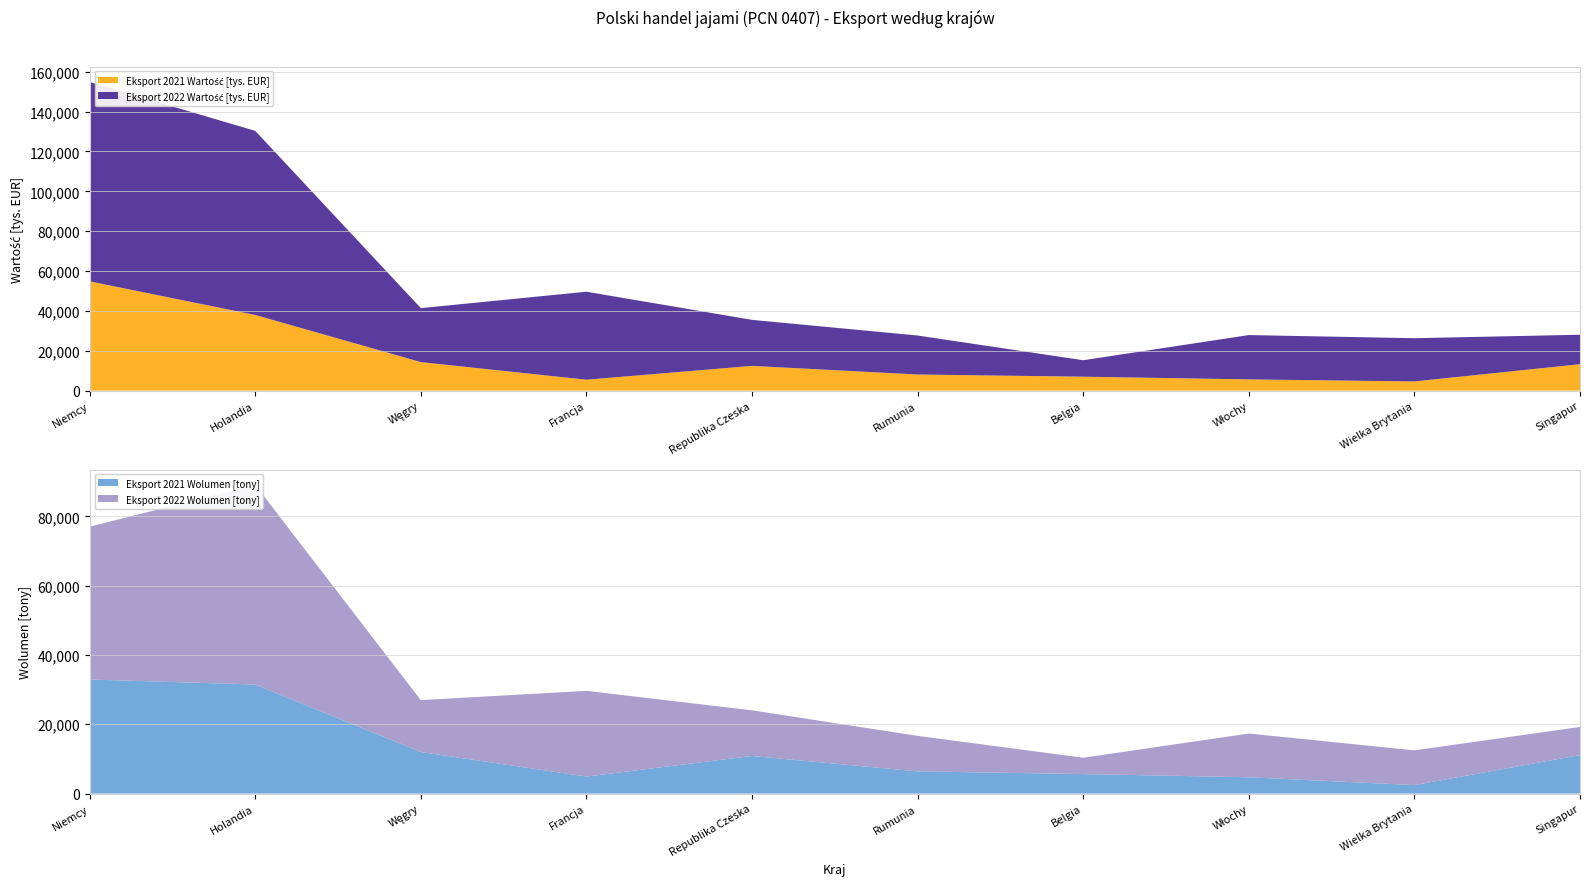

Reading left to right, extract all data points from this chart.

Eksport 2021 Wartość [tys. EUR]: 54832.8	37964.8	14319.7	5481.4	12423.1	8099.5	7001.0	5654.0	4617.2	13270.1
Eksport 2022 Wartość [tys. EUR]: 99989.8	92362.9	27074.2	44148.0	23087.7	19556.7	8255.3	22229.7	21690.5	14777.4
Eksport 2021 Wolumen [tony]: 32930.6	31476.8	11991.8	4903.0	10849.1	6404.8	5629.4	4703.4	2441.7	11113.8
Eksport 2022 Wolumen [tony]: 44119.7	57615.6	14975.4	24756.4	13176.3	10248.0	4715.2	12624.9	10033.7	8112.6